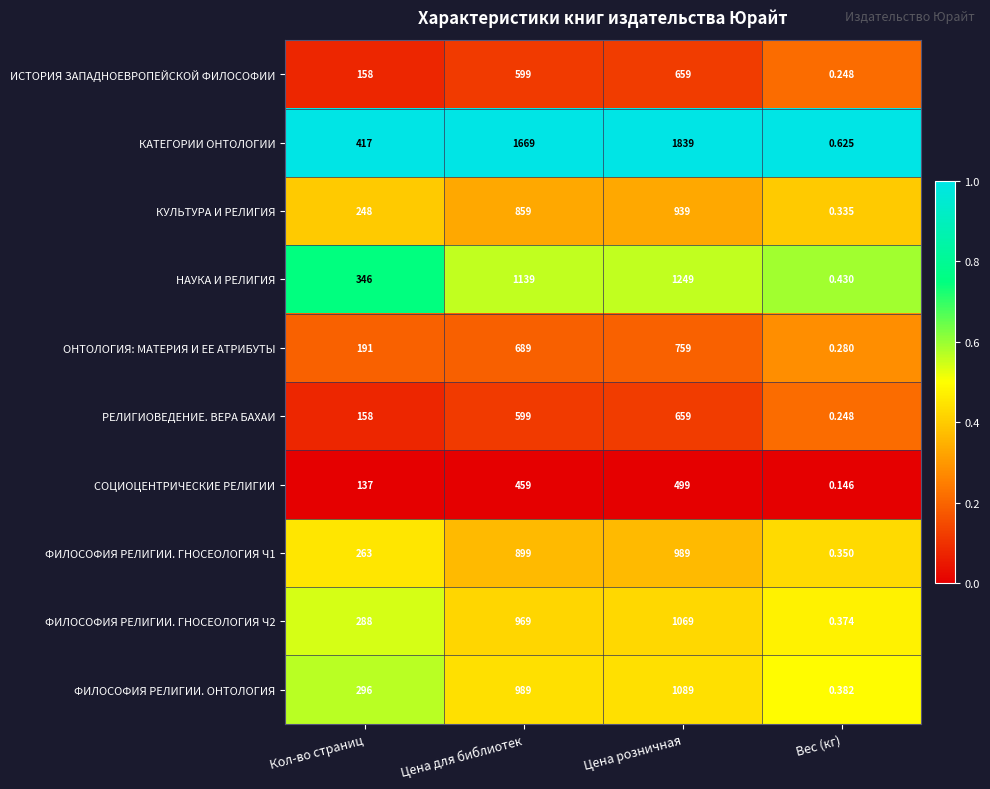

Which series has the largest range (max minus min)?

КАТЕГОРИИ ОНТОЛОГИИ